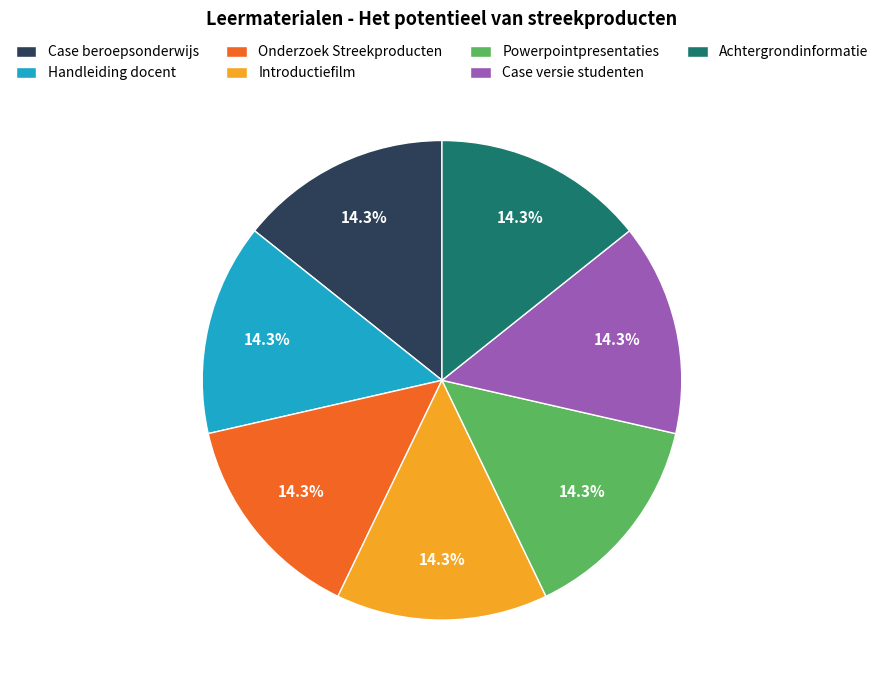

Is there a majority slice in this chart?

No